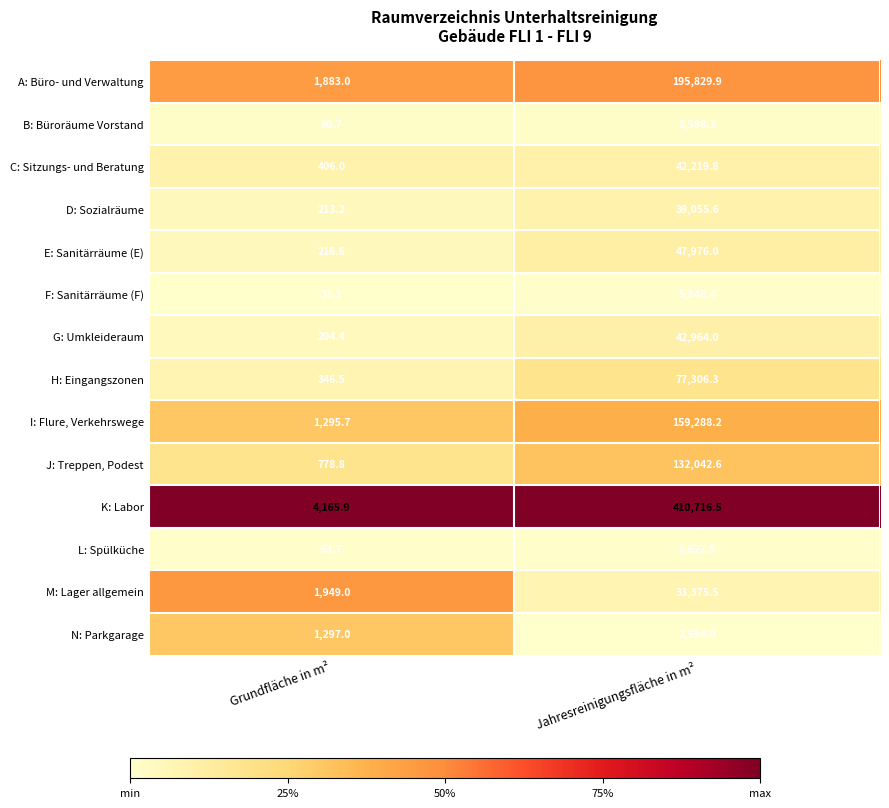

At which category is the sum across all series the highest?

Jahresreinigungsfläche in m²